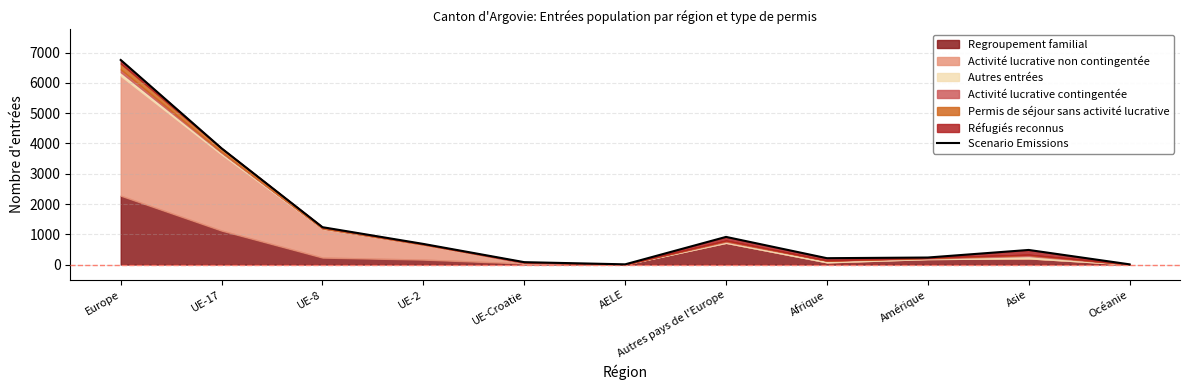

What is the smallest value displayed?

8